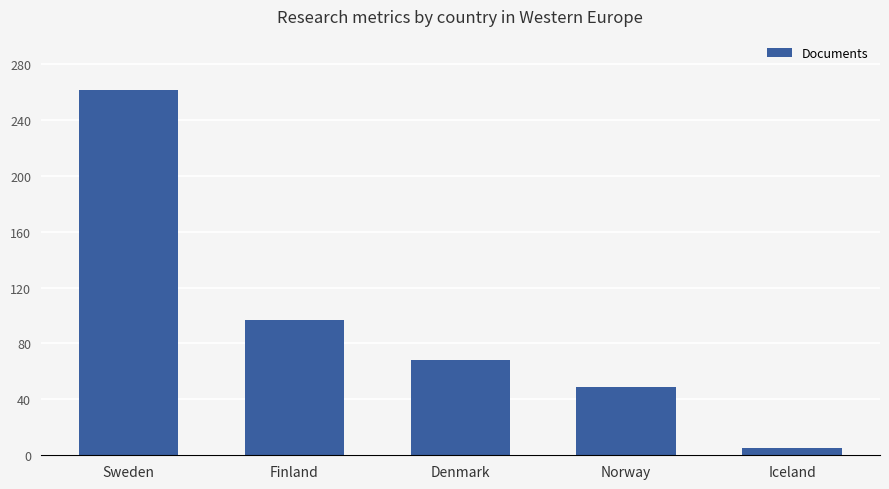

Are the bars horizontal?

No